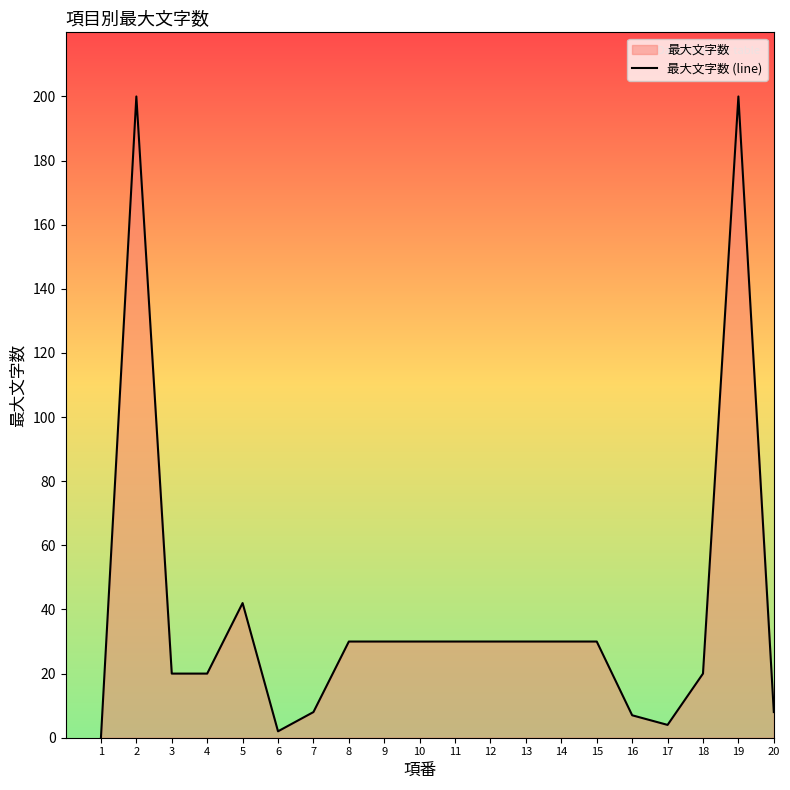

What is the sum of the values at 9 and 12?

60